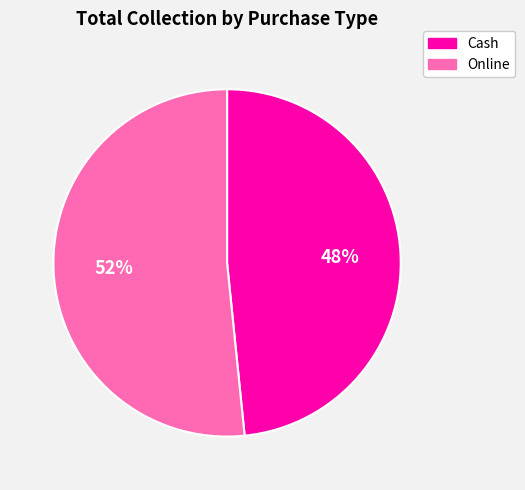

To the nearest percent, what is the average slice percentage?

50%